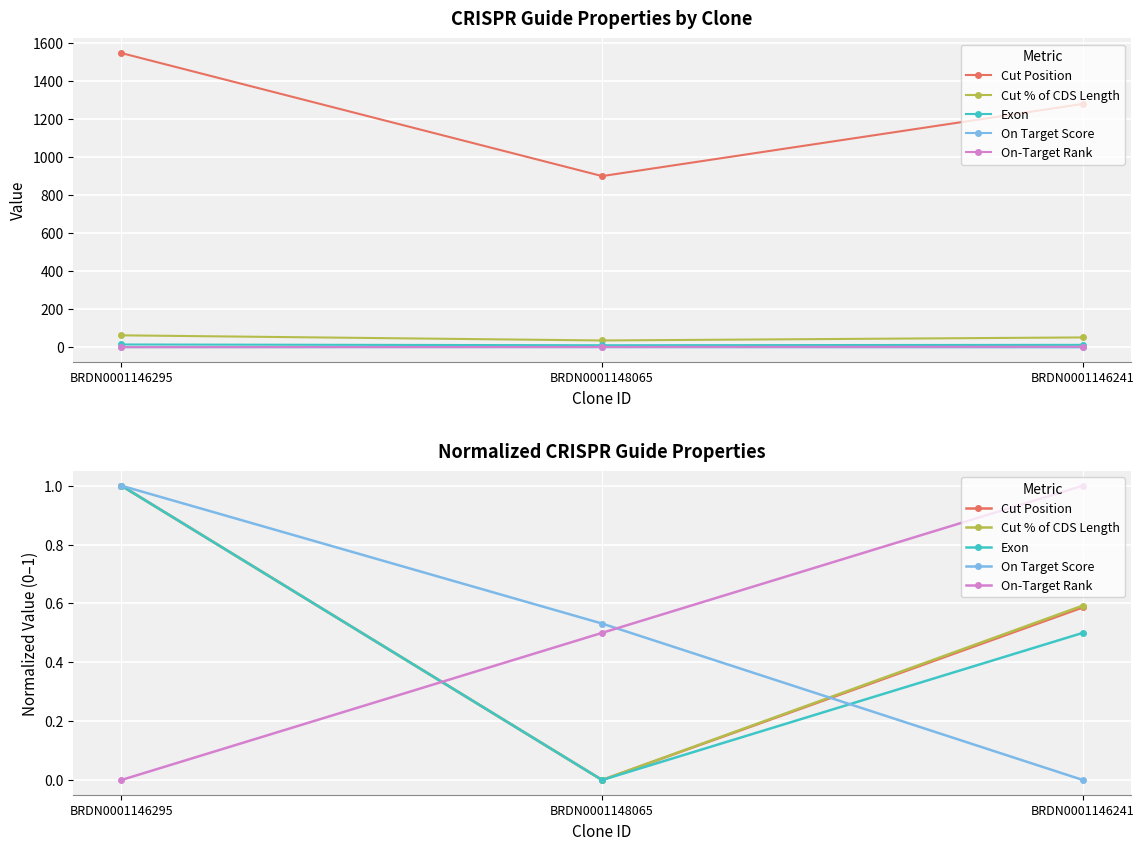

What value does the Exon series have at BRDN0001146241?

0.5